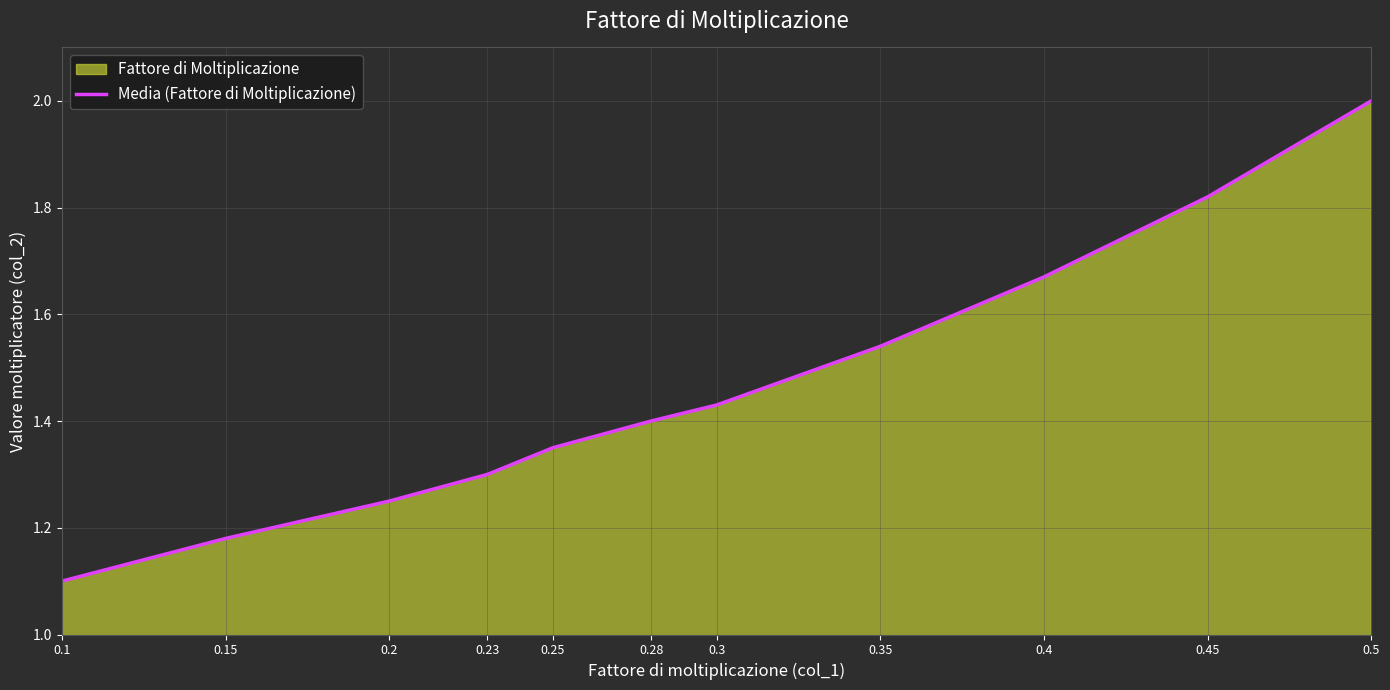

Reading right to left, list all the values displayed in this chart.

2.0	1.8	1.7	1.5	1.4	1.4	1.4	1.3	1.2	1.2	1.1